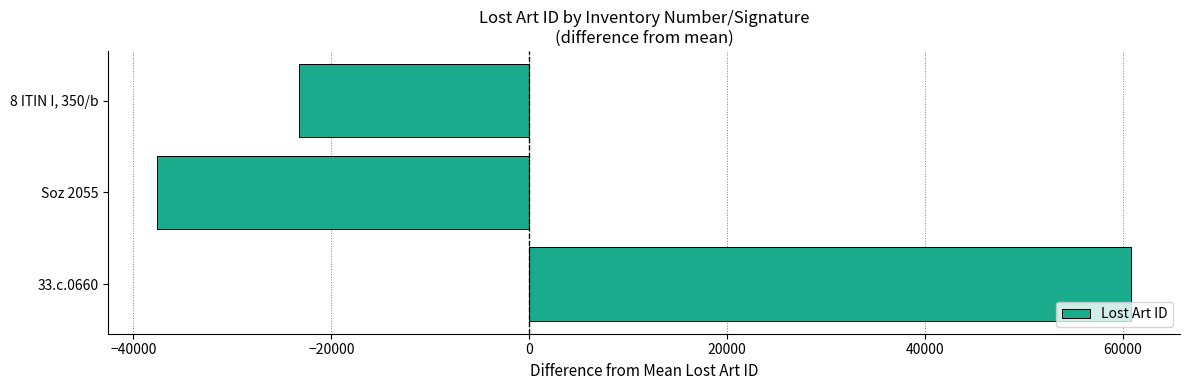

The value at 8 ITIN I, 350/b is -23224.3. True or false?

True